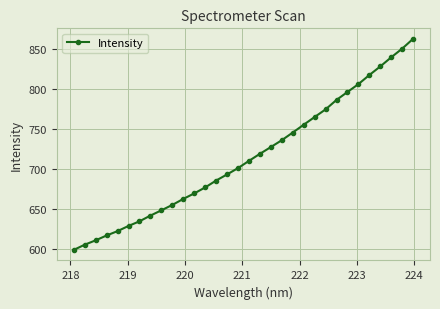

What is the difference between the second highest and second lowest values?

245.1